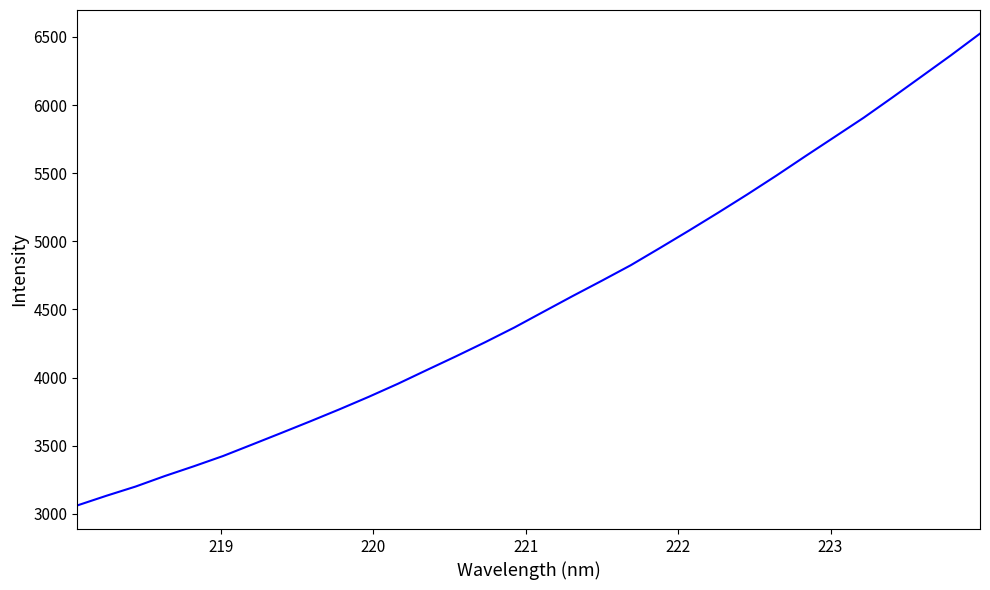

What is the greatest value displayed?

6524.4